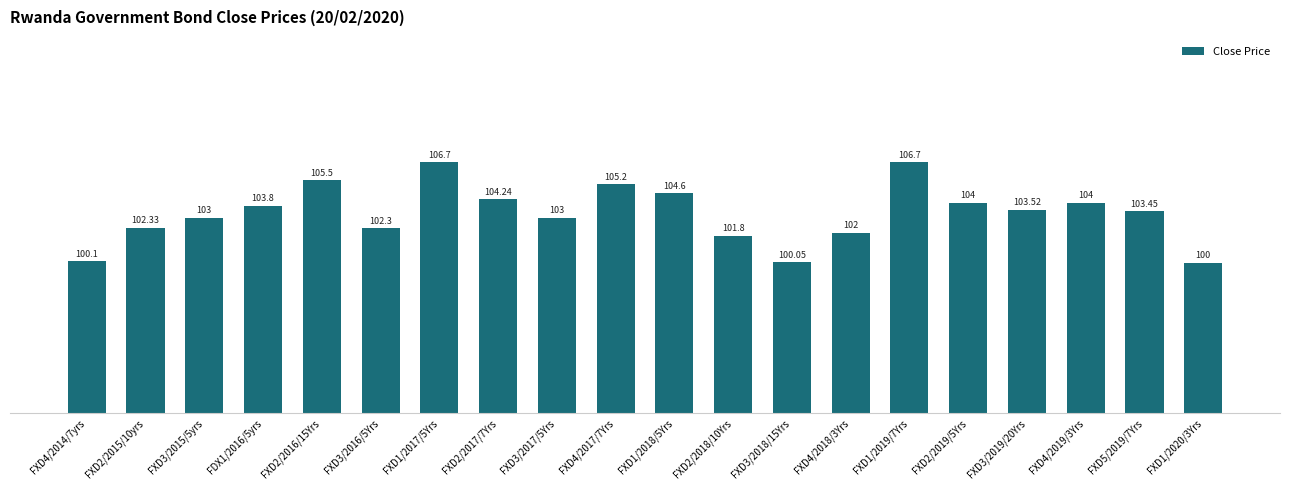

How many data points does each series have?

20